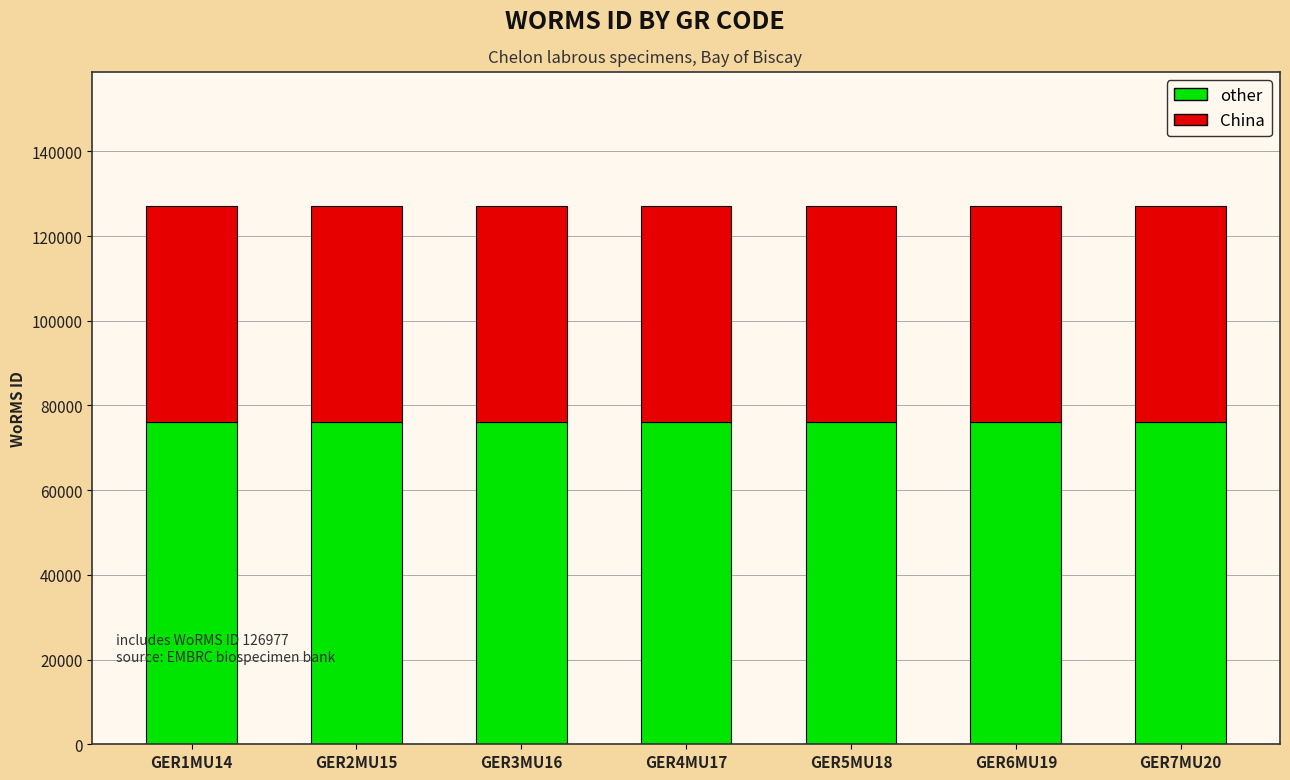

What is the total value across all series at GER5MU18?

126976